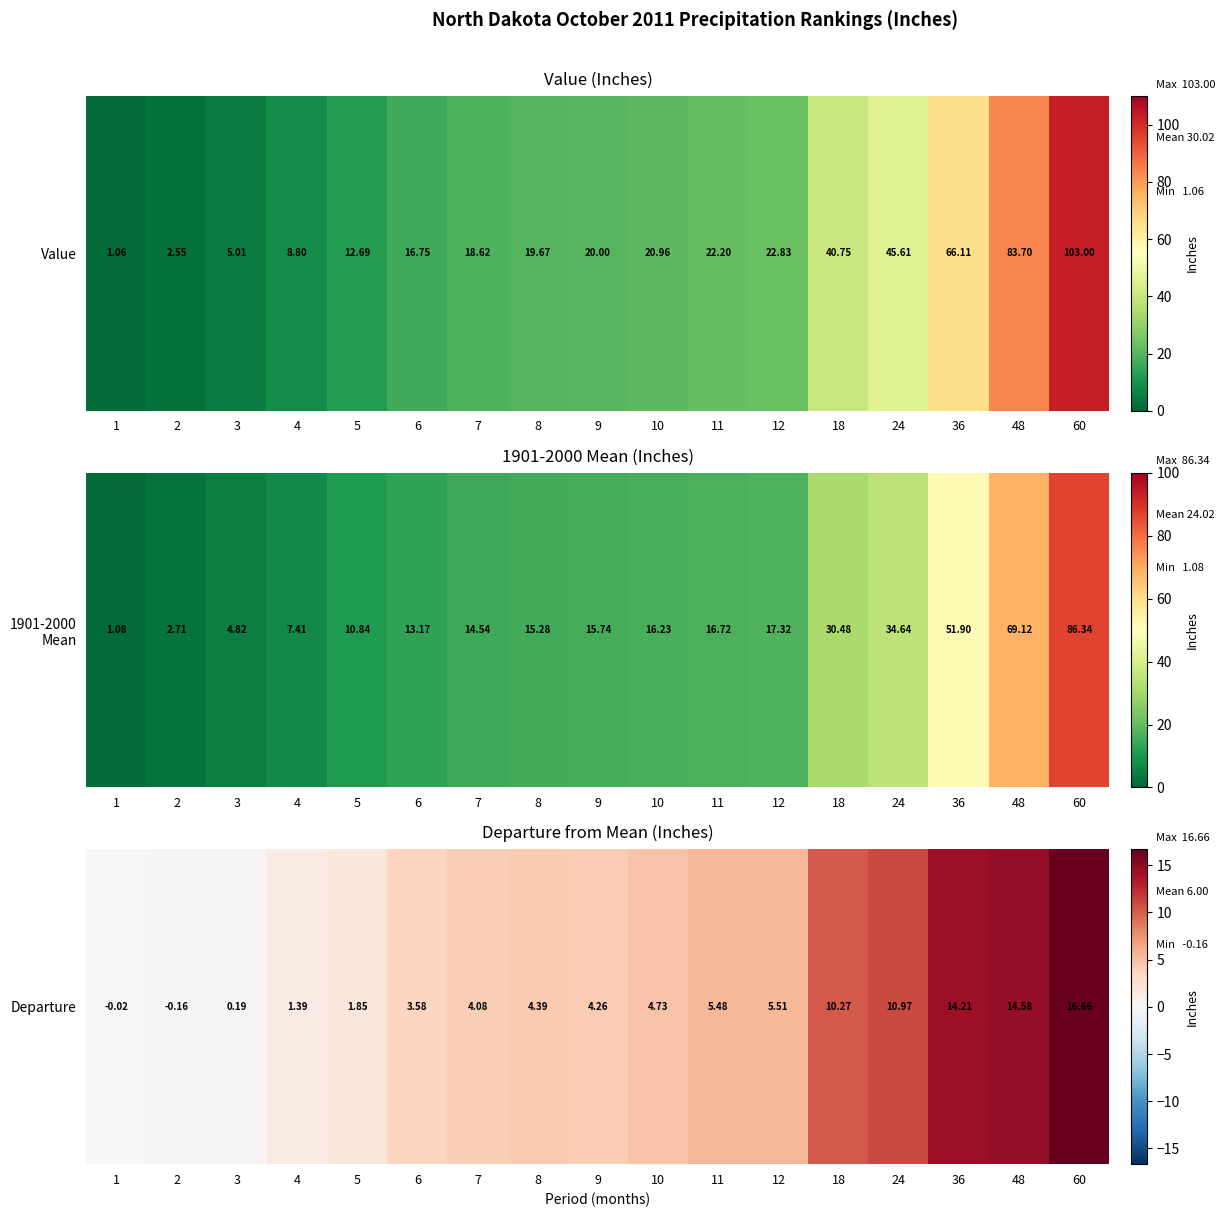

Which has a higher value, 8 or 11?

11